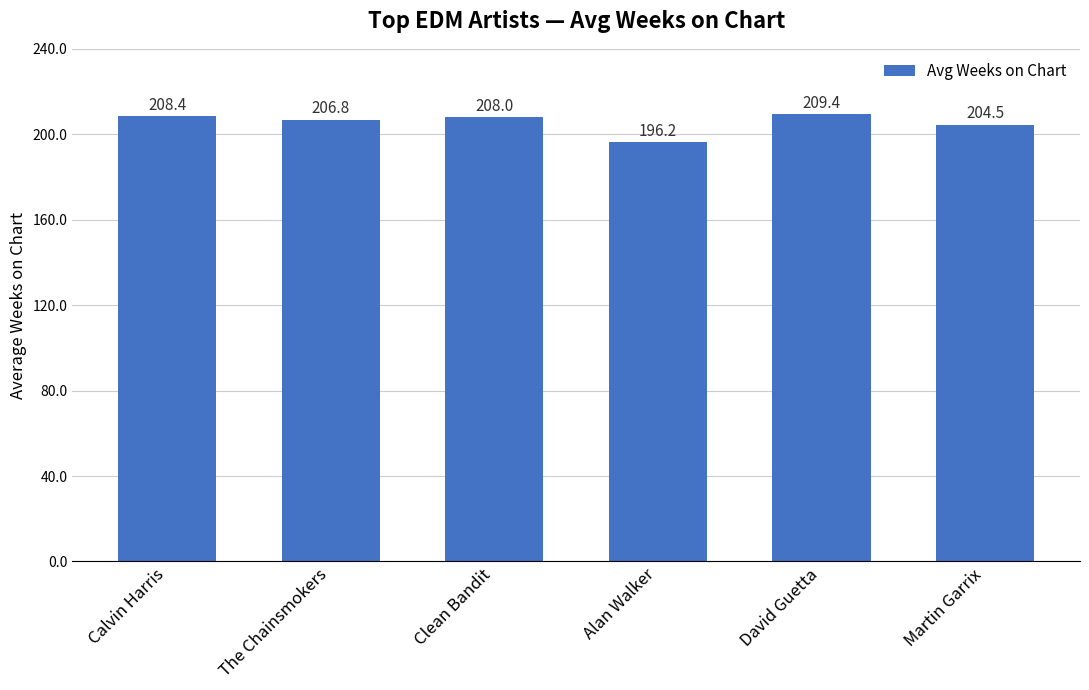

Rank the categories by value from lowest to highest.

Alan Walker, Martin Garrix, The Chainsmokers, Clean Bandit, Calvin Harris, David Guetta